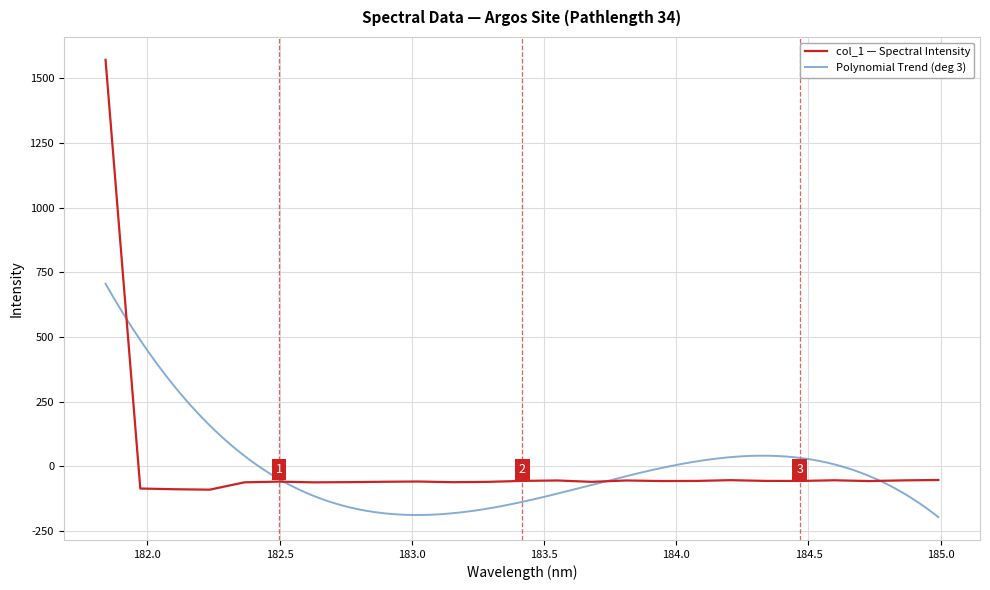

At which label does the data first exceed -57?

181.8418